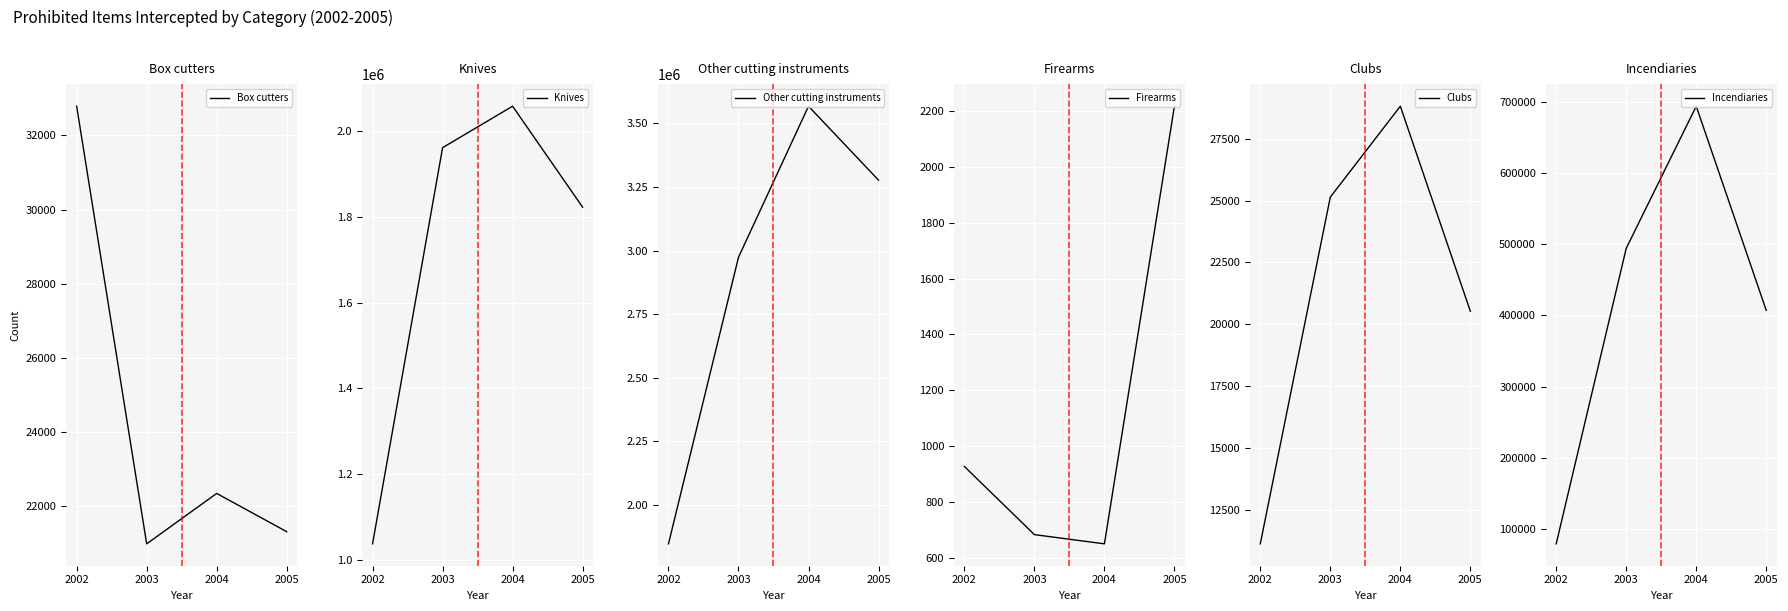

What is the difference between the Other cutting instruments values at 2003 and 2002?

1127206